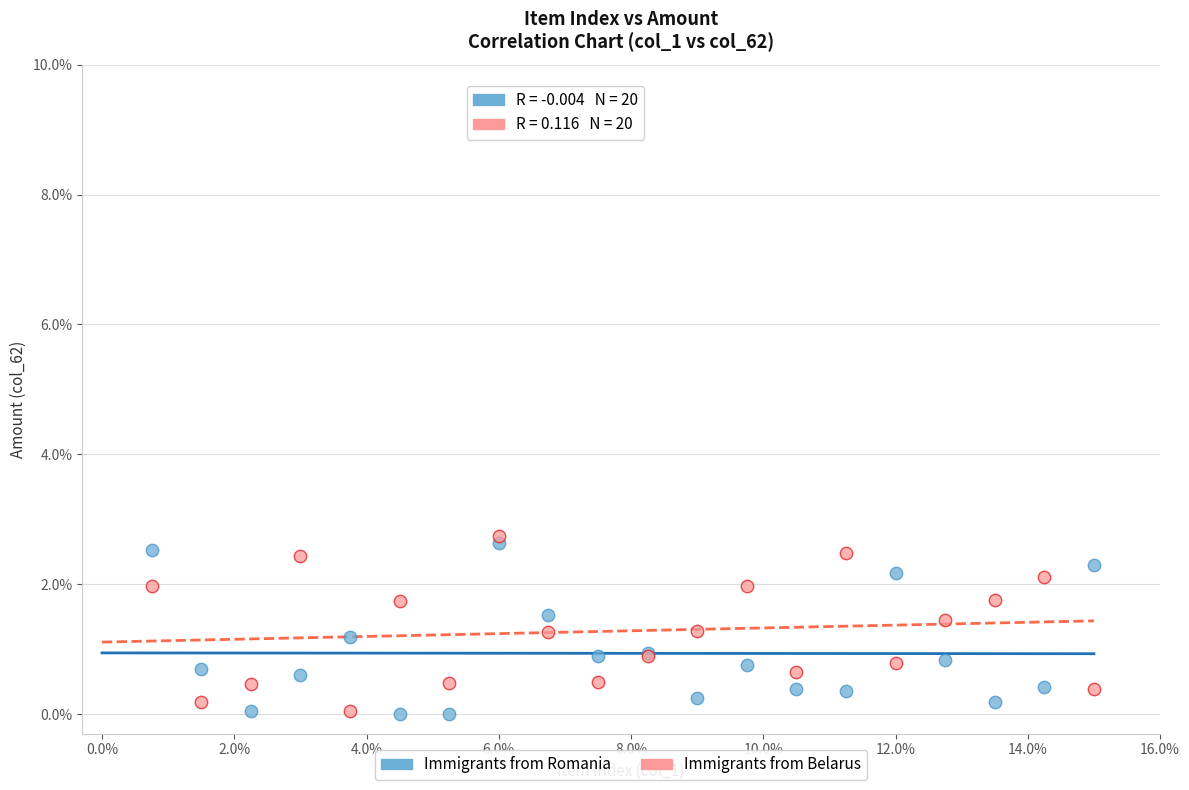

What are all the series names shown in the legend?

Immigrants from Romania, Immigrants from Belarus